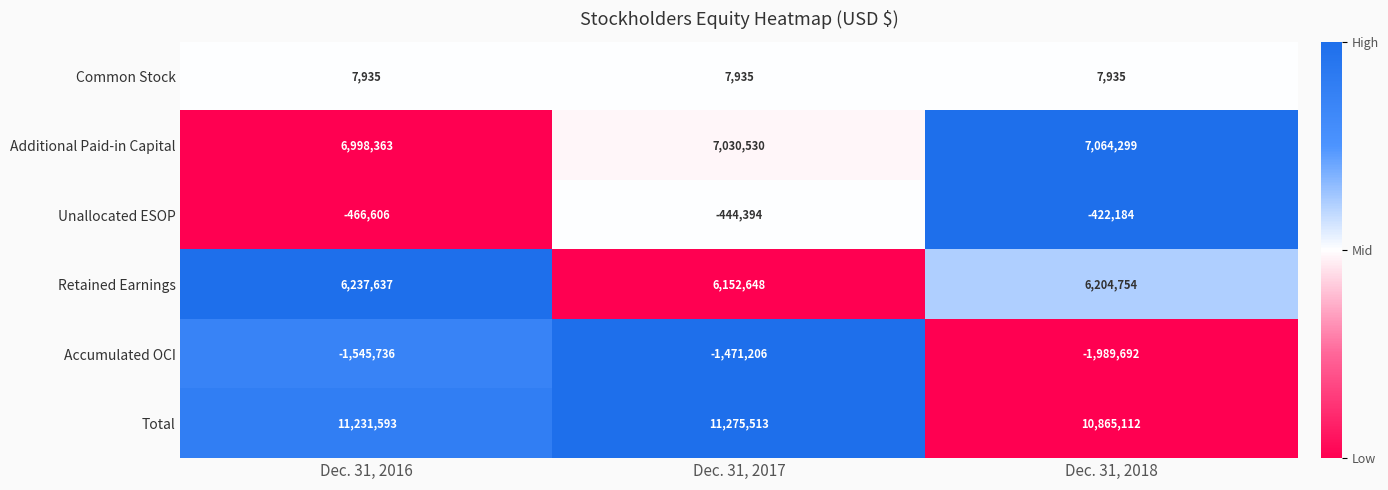

What is the sum of the Accumulated OCI values at Dec. 31, 2018 and Dec. 31, 2016?

-3535428